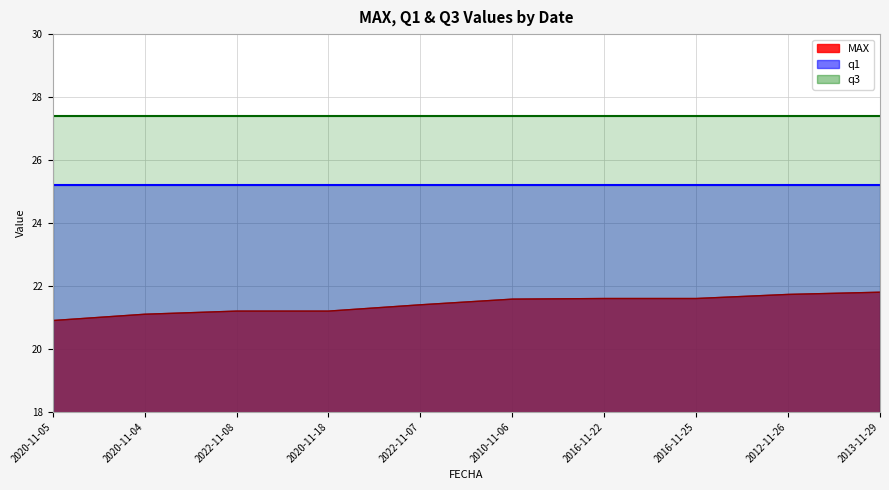

Rank the categories by q3 value from lowest to highest.

2020-11-05, 2020-11-04, 2022-11-08, 2020-11-18, 2022-11-07, 2010-11-06, 2016-11-22, 2016-11-25, 2012-11-26, 2013-11-29